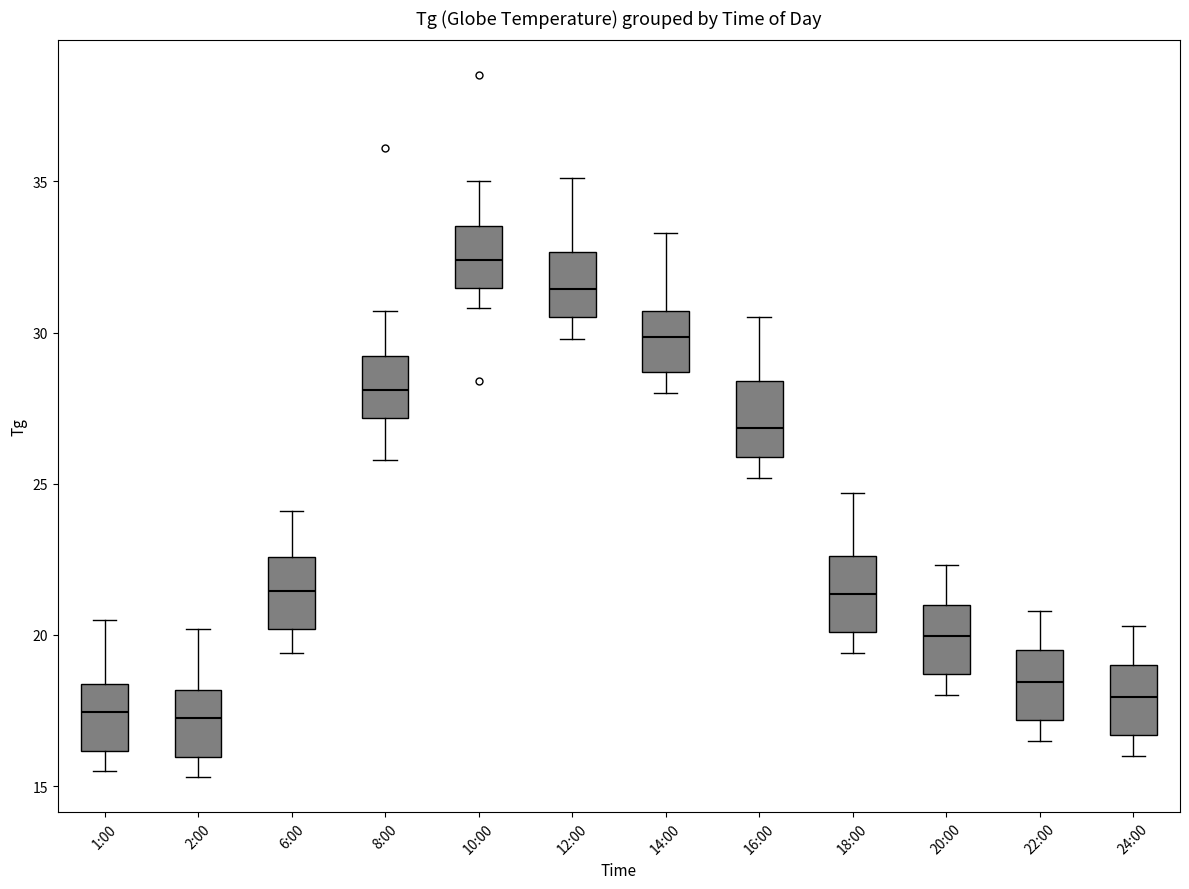

Where is the upper edge of the box for 14:00 on the y-axis? The values are not printed on the chart, so give them approximately, as read against the axis.

30.5